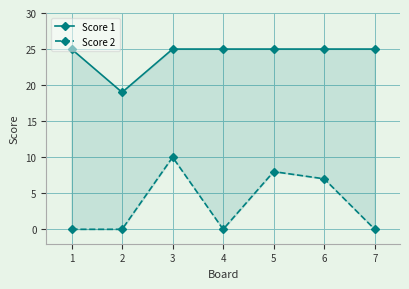

What is the difference between the second highest and minimum values in the Score 1 series?

6